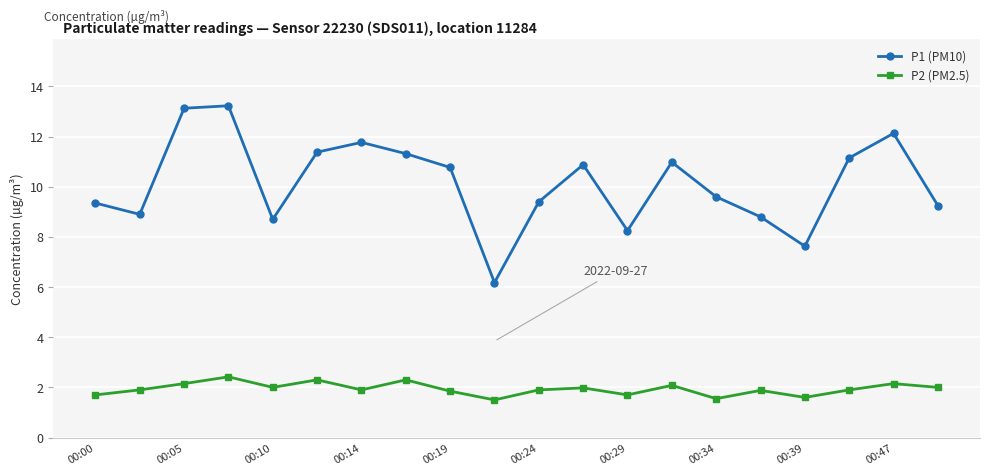

What is the difference between the maximum and second lowest values in the P2 (PM2.5) series?

0.9